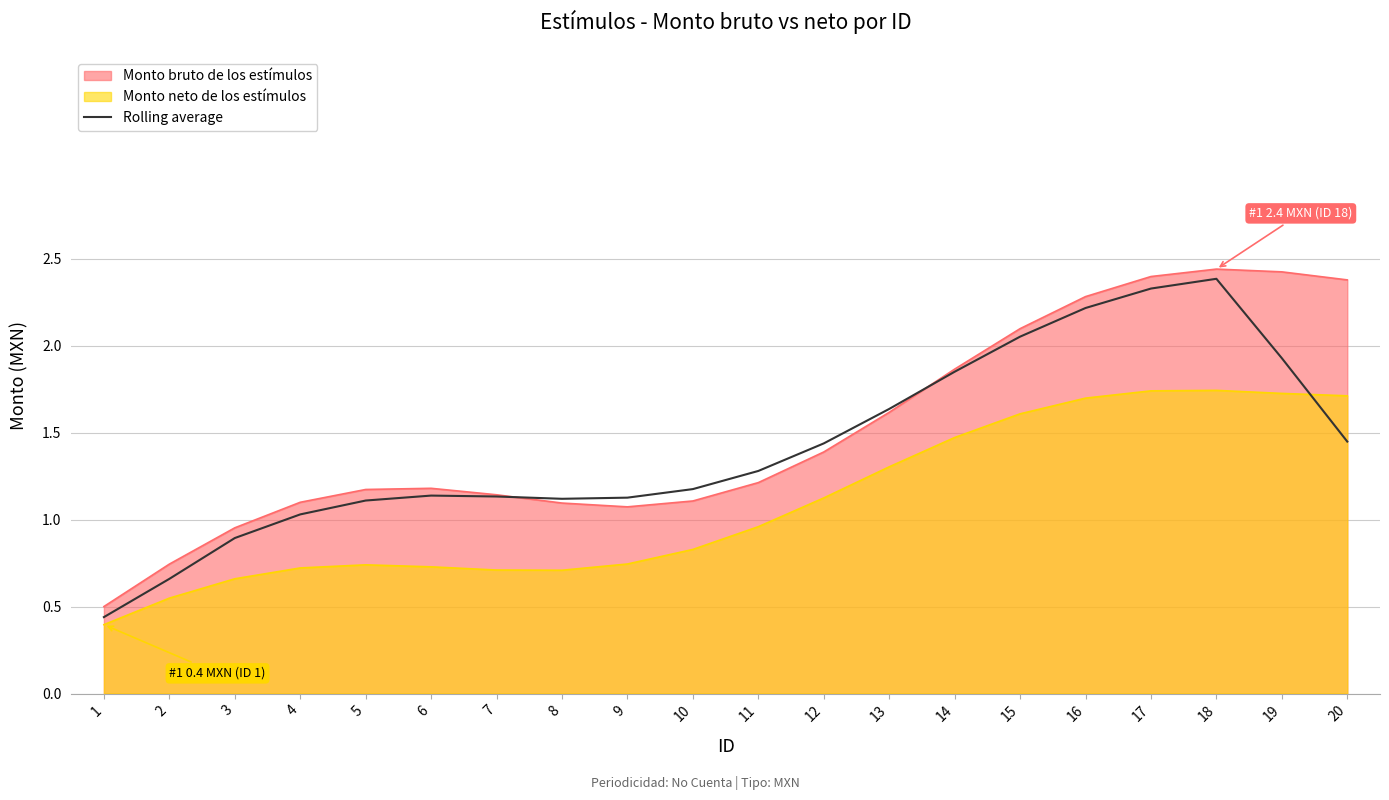

What is the value of the 8th point from the left?

1.1